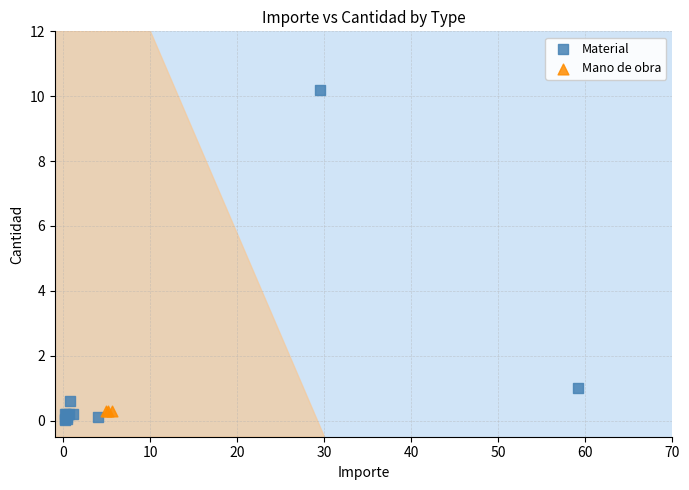

Which series reaches the maximum Y coordinate?

Material